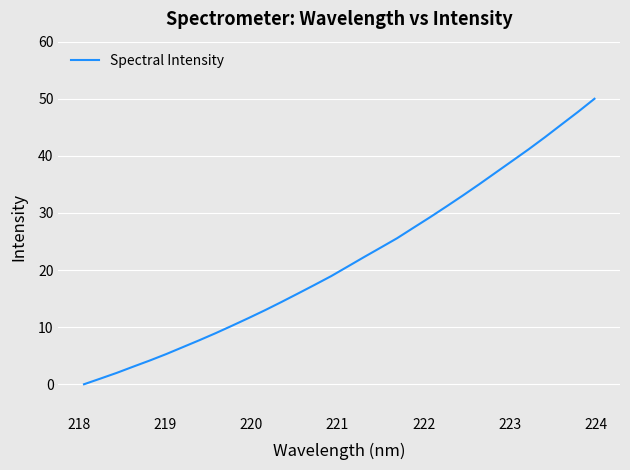

How many lines are shown in the chart?

1